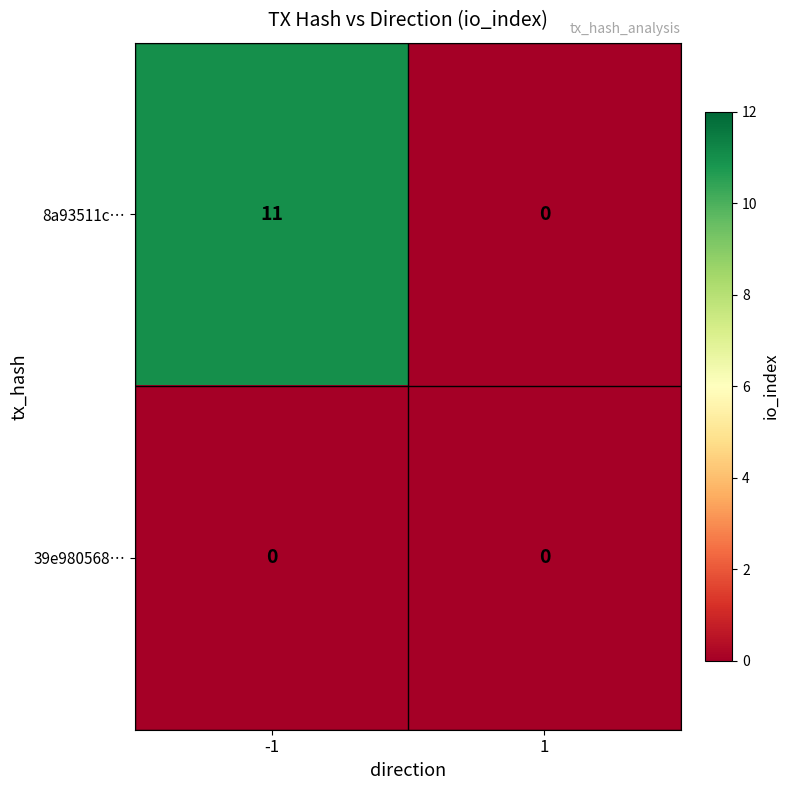

How many categories are shown in the chart?

2